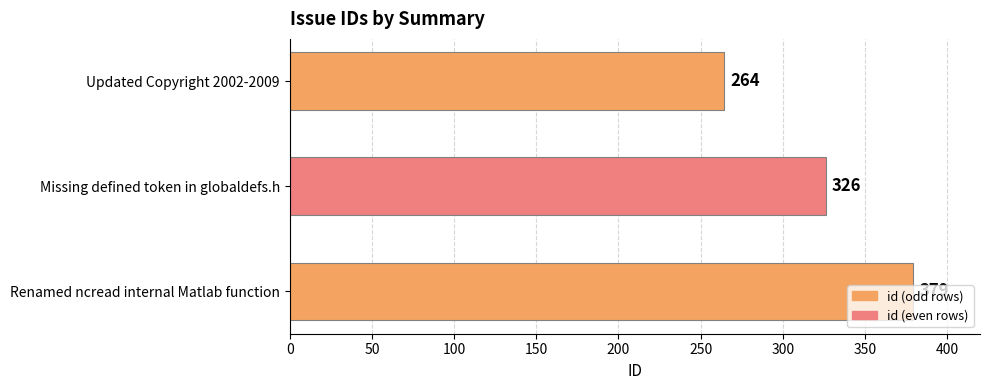

List the labels in order of value, largest first.

Renamed ncread internal Matlab function, Missing defined token in globaldefs.h, Updated Copyright 2002-2009